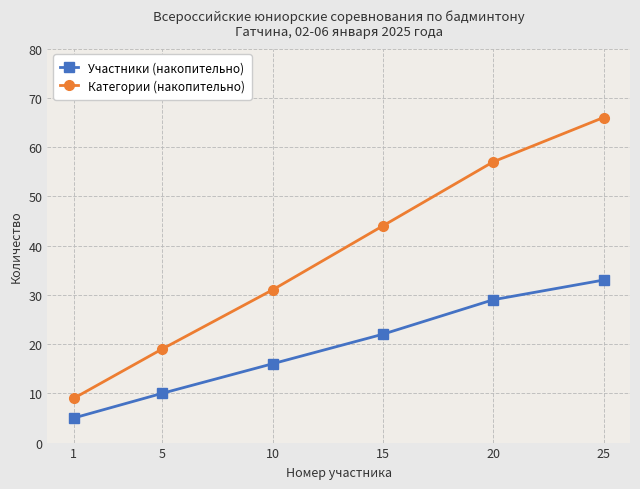

Is the value of Участники (накопительно) at 1 greater than the value of Категории (накопительно) at 5?

No